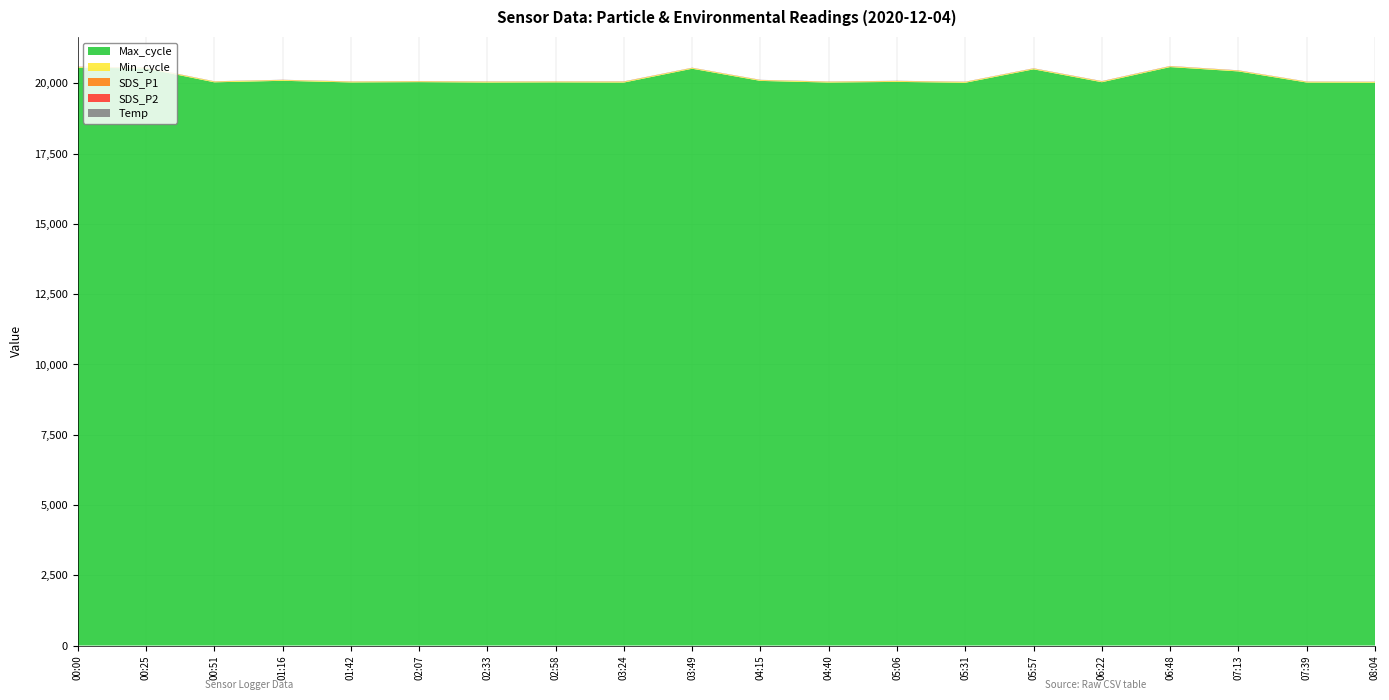

Reading left to right, extract all data points from this chart.

SDS_P1: 2.5	2.9	3.1	3.2	3.5	3.5	5.3	2.9	7.1	3.2	3.9	3.5	5.2	4.2	3.6	5.9	4.9	4.2	3.1	3.0
SDS_P2: 1.6	1.9	1.7	1.7	1.6	2.0	2.0	2.3	1.9	1.9	1.8	2.1	2.2	1.8	2.3	2.6	2.9	2.5	2.0	2.0
Temp: 5.0	5.0	5.0	5.0	5.0	5.0	5.0	5.0	5.0	5.0	5.0	5.0	5.0	5.0	5.0	5.0	5.0	5.0	4.9	5.0
Min_cycle: 28.0	28.0	28.0	28.0	28.0	28.0	28.0	28.0	28.0	28.0	28.0	28.0	28.0	28.0	28.0	28.0	28.0	28.0	28.0	28.0
Max_cycle: 20561.0	20536.0	20041.0	20095.0	20037.0	20048.0	20033.0	20039.0	20033.0	20524.0	20091.0	20033.0	20056.0	20025.0	20503.0	20044.0	20583.0	20429.0	20033.0	20026.0